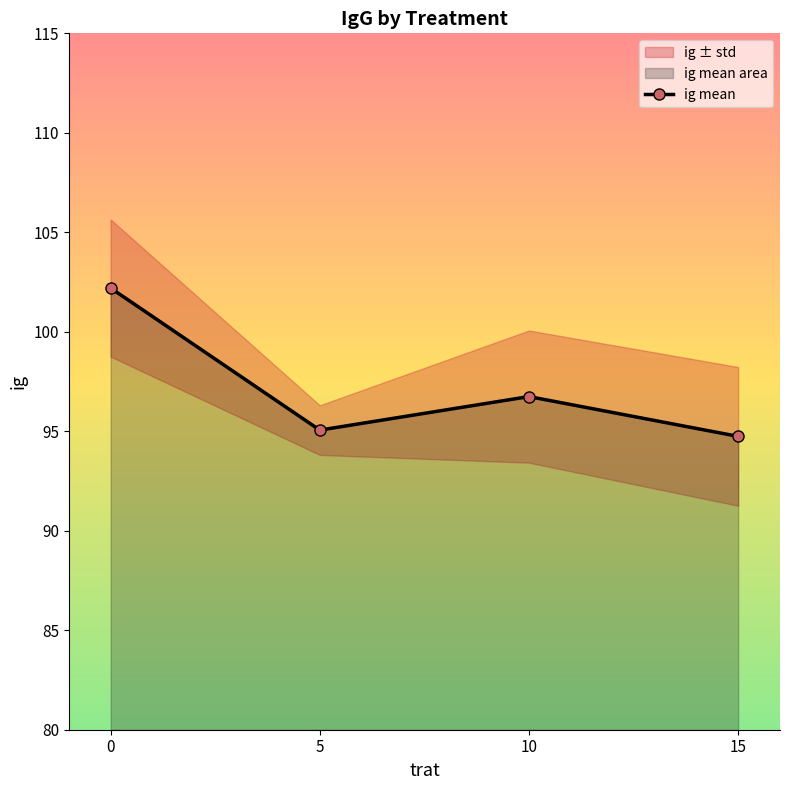

Where is the data nearest to the value 98?

10